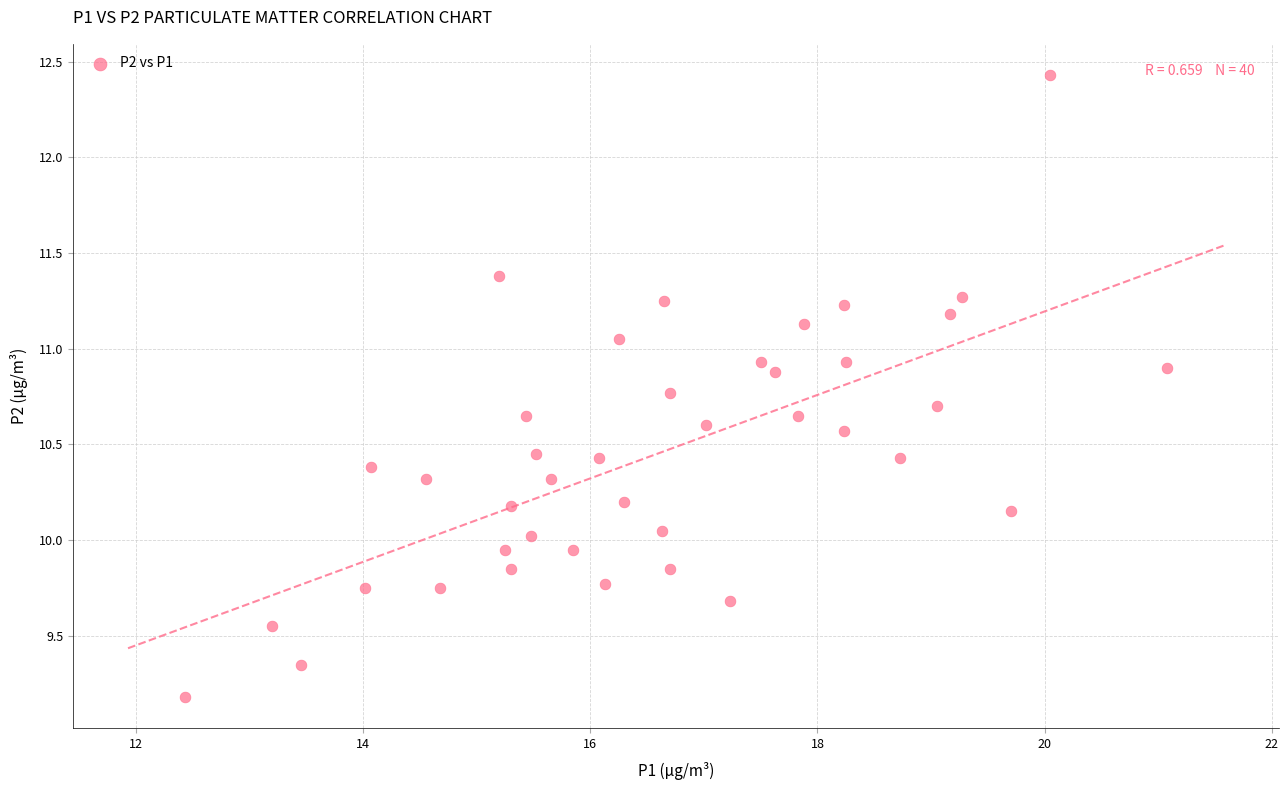

What is the range of X values (max minus min)?

8.6